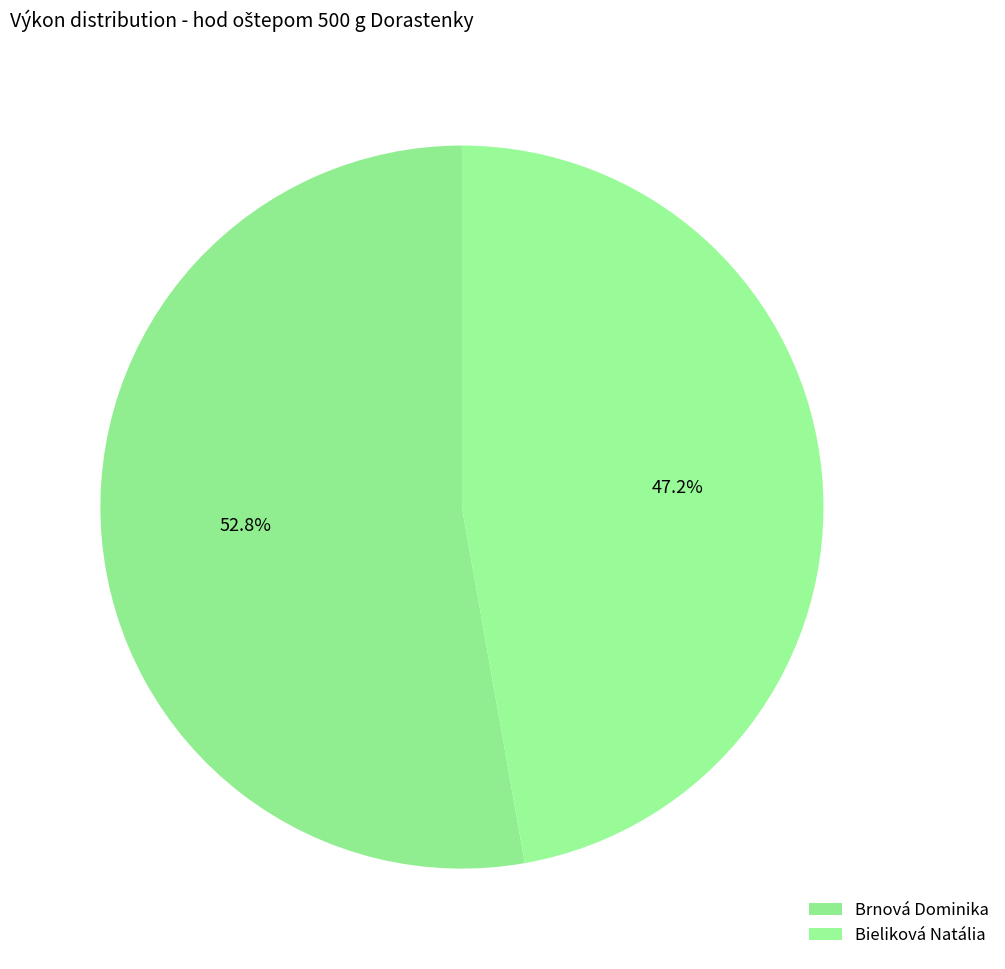

Is it true that Bieliková Natália is 47% of the pie?

True